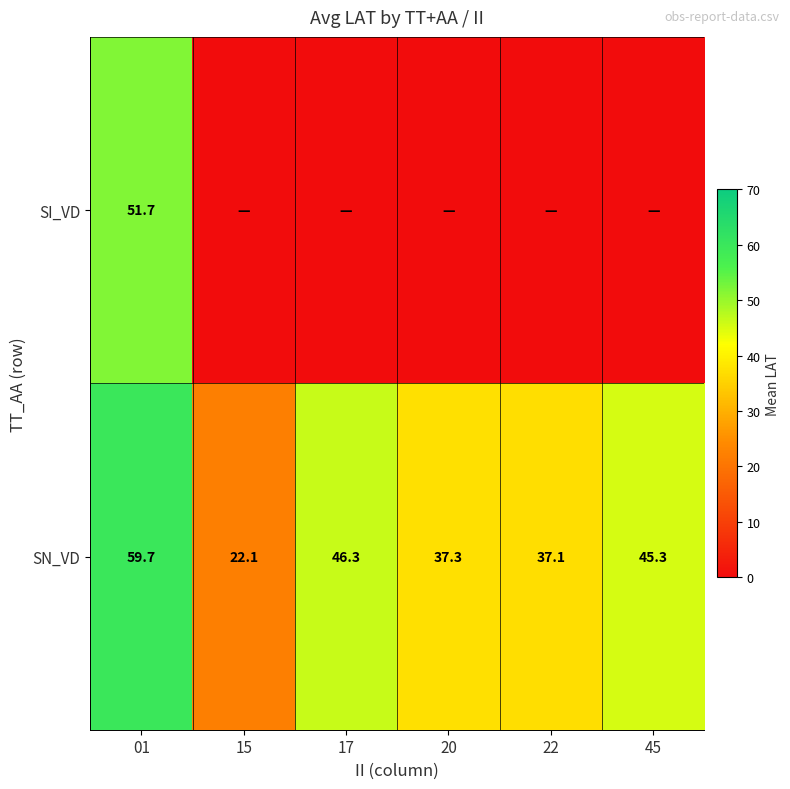

At which label is SN_VD closest to 40?

20